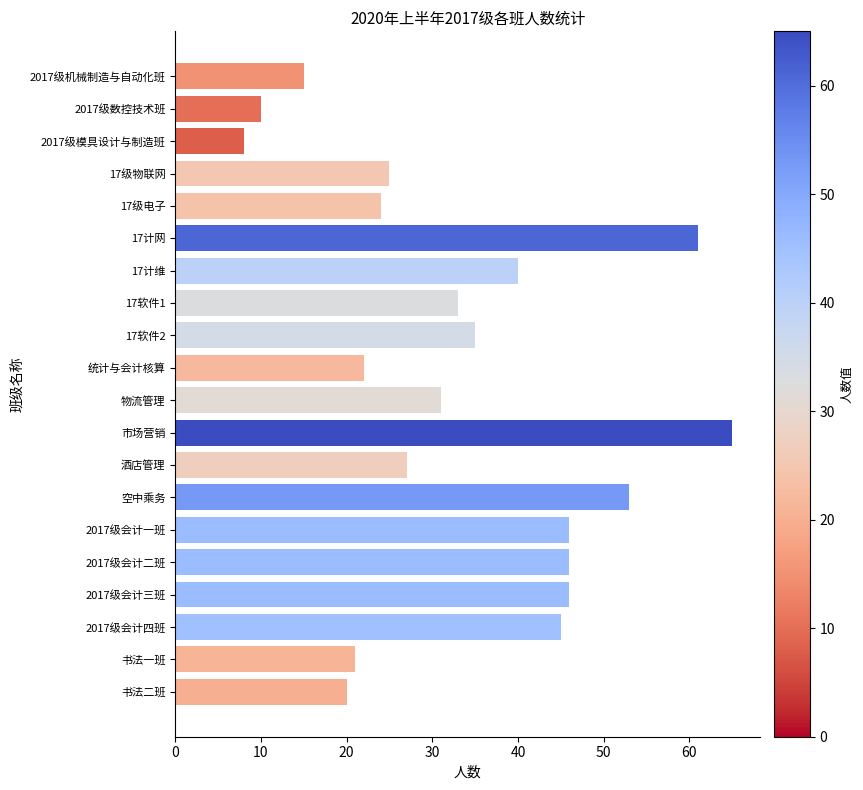

What is the sum of all values?

673